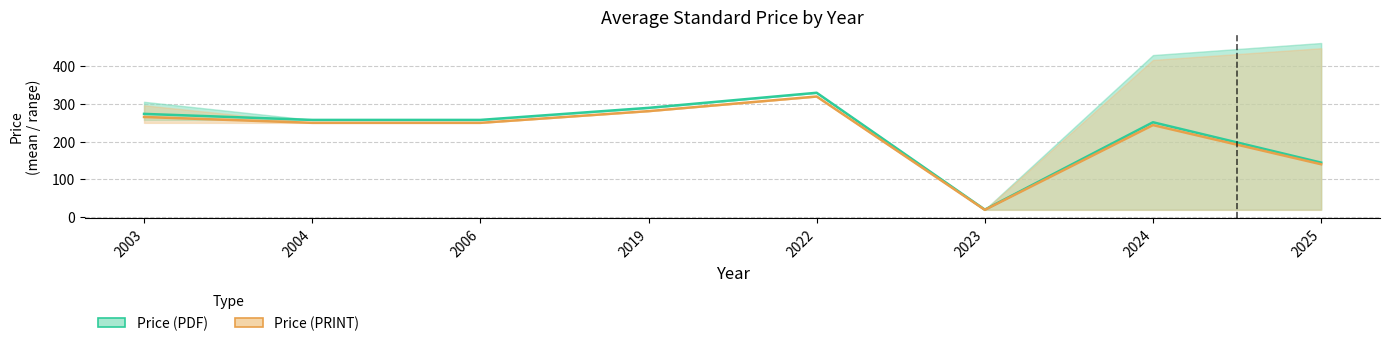

What is the difference between the Price (PRINT) values at 2006 and 2025?

109.9